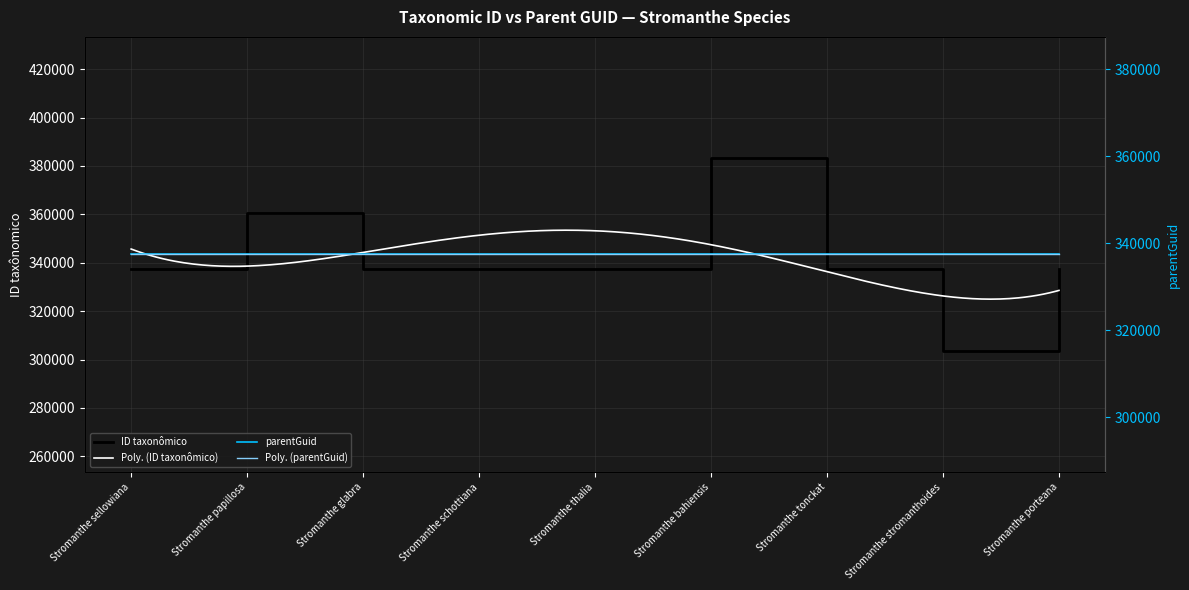

What is the value of the 1st point from the left?

337397